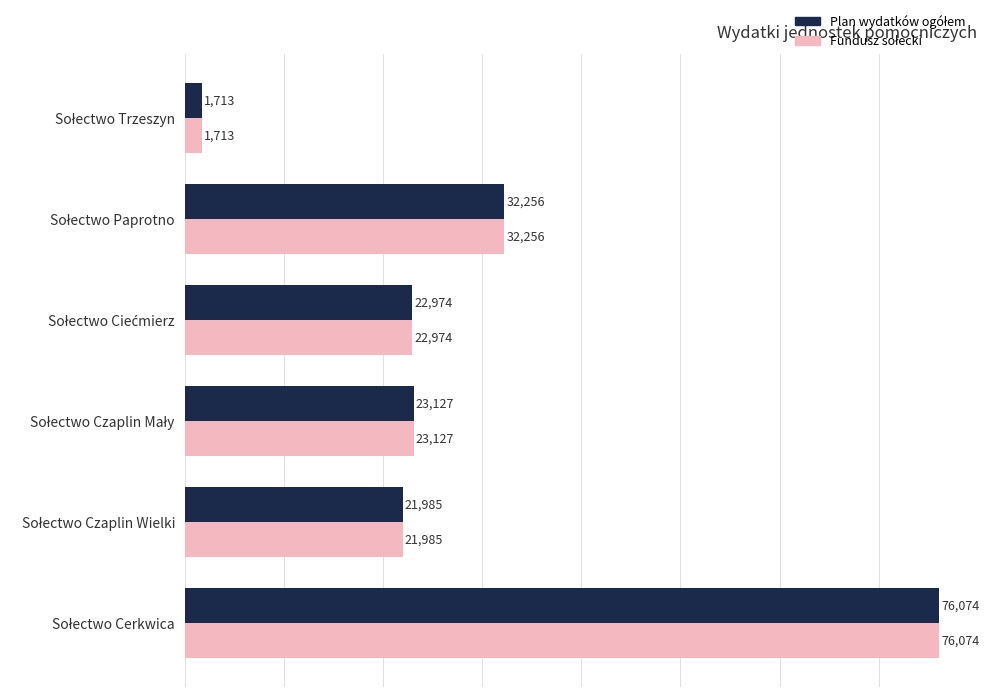

What is the smallest value displayed?

1713.1